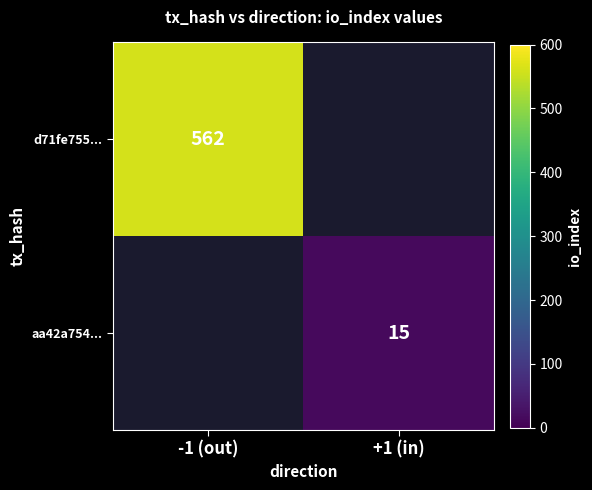

The value of d71fe755... at -1 (out) is 562. True or false?

True